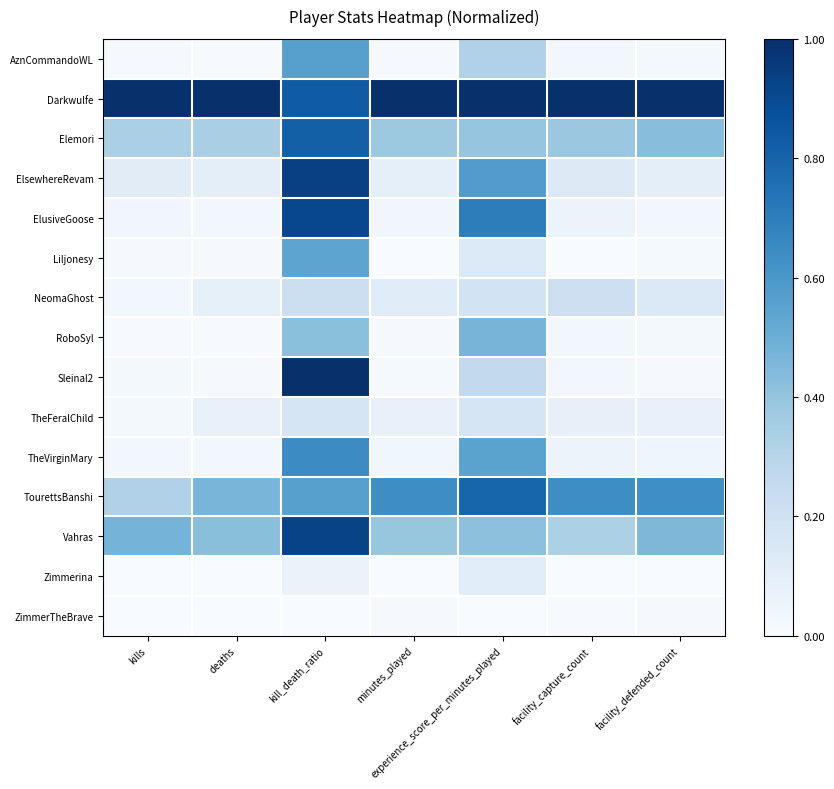

Reading left to right, extract all data points from this chart.

AznCommandoWL: kills=0.0	deaths=0.0	kill_death_ratio=0.6	minutes_played=0.0	experience_score_per_minutes_played=0.3	facility_capture_count=0.0	facility_defended_count=0.0
Darkwulfe: kills=1.0	deaths=1.0	kill_death_ratio=0.8	minutes_played=1.0	experience_score_per_minutes_played=1.0	facility_capture_count=1.0	facility_defended_count=1.0
Elemori: kills=0.3	deaths=0.3	kill_death_ratio=0.8	minutes_played=0.4	experience_score_per_minutes_played=0.4	facility_capture_count=0.4	facility_defended_count=0.4
ElsewhereRevam: kills=0.1	deaths=0.1	kill_death_ratio=0.9	minutes_played=0.1	experience_score_per_minutes_played=0.6	facility_capture_count=0.1	facility_defended_count=0.1
ElusiveGoose: kills=0.0	deaths=0.0	kill_death_ratio=0.9	minutes_played=0.0	experience_score_per_minutes_played=0.7	facility_capture_count=0.1	facility_defended_count=0.0
Liljonesy: kills=0.0	deaths=0.0	kill_death_ratio=0.5	minutes_played=0.0	experience_score_per_minutes_played=0.1	facility_capture_count=0.0	facility_defended_count=0.0
NeomaGhost: kills=0.0	deaths=0.1	kill_death_ratio=0.2	minutes_played=0.1	experience_score_per_minutes_played=0.2	facility_capture_count=0.2	facility_defended_count=0.1
RoboSyl: kills=0.0	deaths=0.0	kill_death_ratio=0.4	minutes_played=0.0	experience_score_per_minutes_played=0.5	facility_capture_count=0.0	facility_defended_count=0.0
Sleinal2: kills=0.0	deaths=0.0	kill_death_ratio=1.0	minutes_played=0.0	experience_score_per_minutes_played=0.3	facility_capture_count=0.0	facility_defended_count=0.0
TheFeralChild: kills=0.0	deaths=0.1	kill_death_ratio=0.2	minutes_played=0.1	experience_score_per_minutes_played=0.2	facility_capture_count=0.1	facility_defended_count=0.1
TheVirginMary: kills=0.0	deaths=0.0	kill_death_ratio=0.6	minutes_played=0.0	experience_score_per_minutes_played=0.5	facility_capture_count=0.1	facility_defended_count=0.0
TourettsBanshi: kills=0.3	deaths=0.5	kill_death_ratio=0.6	minutes_played=0.6	experience_score_per_minutes_played=0.8	facility_capture_count=0.6	facility_defended_count=0.6
Vahras: kills=0.5	deaths=0.4	kill_death_ratio=0.9	minutes_played=0.4	experience_score_per_minutes_played=0.4	facility_capture_count=0.3	facility_defended_count=0.5
Zimmerina: kills=0.0	deaths=0.0	kill_death_ratio=0.1	minutes_played=0.0	experience_score_per_minutes_played=0.1	facility_capture_count=0.0	facility_defended_count=0.0
ZimmerTheBrave: kills=0.0	deaths=0.0	kill_death_ratio=0.0	minutes_played=0.0	experience_score_per_minutes_played=0.0	facility_capture_count=0.0	facility_defended_count=0.0